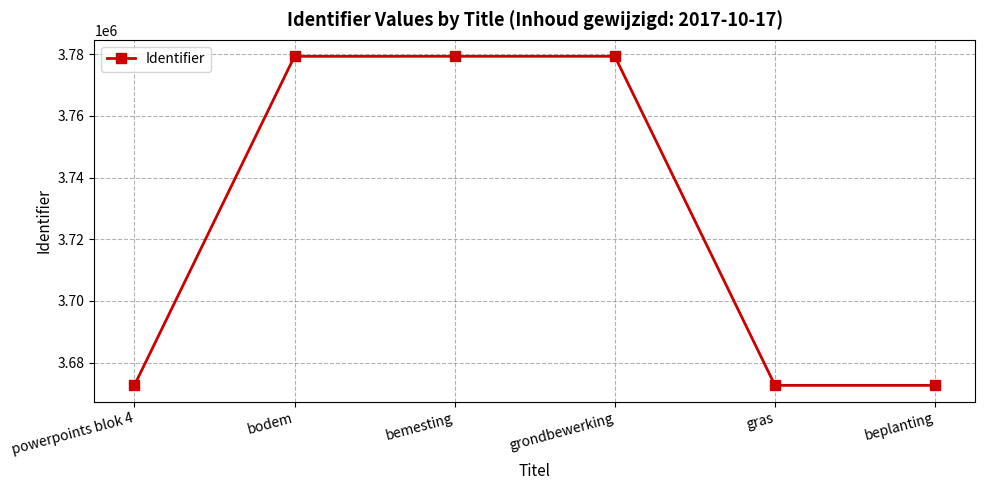

What position from the right is gras?

2